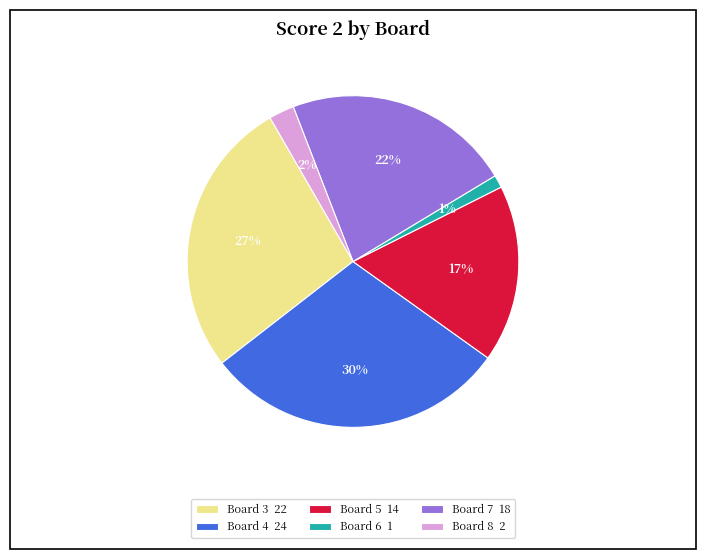

True or false: Board 6 1 accounts for 12% of the total.

False